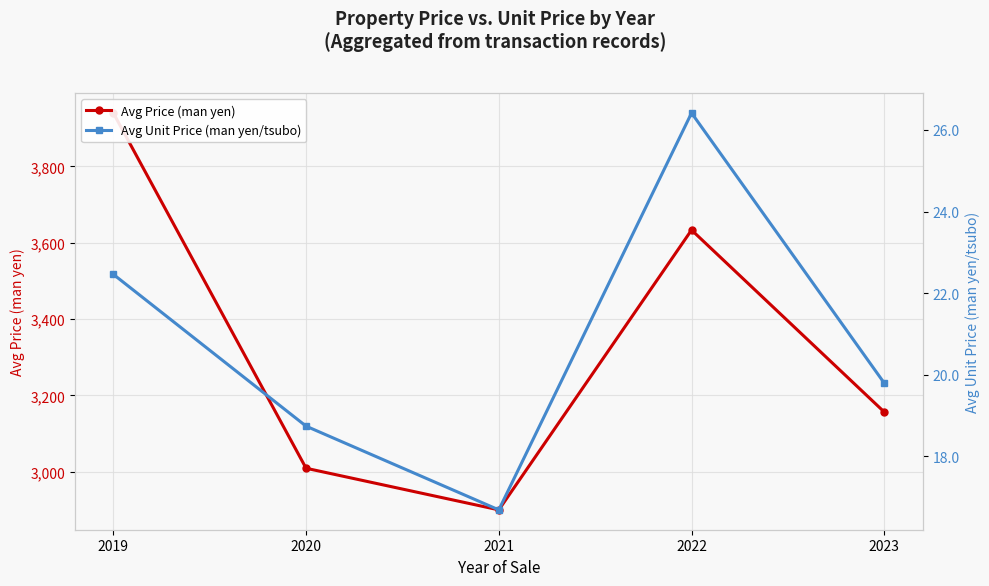

At which category is the sum across all series the highest?

2019